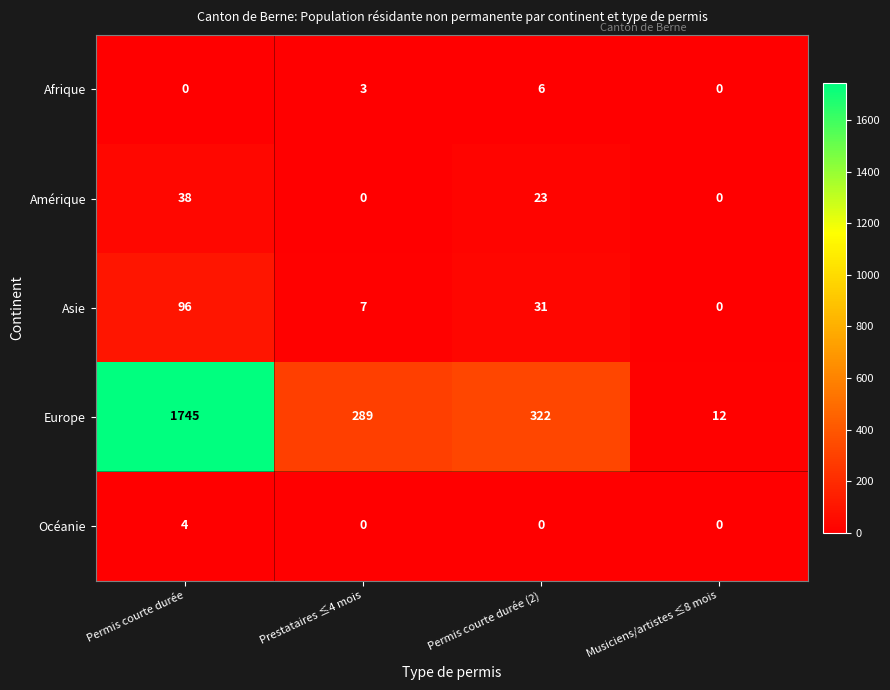

Count the number of data series in this chart.

5